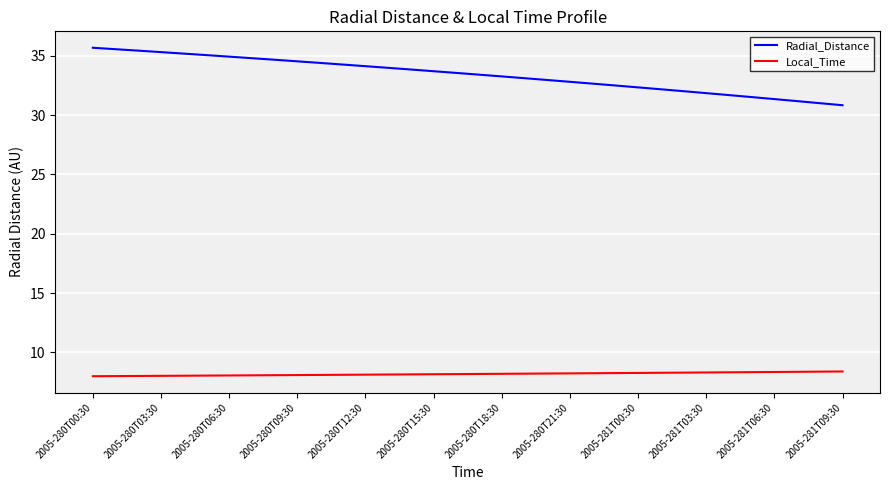

Which series has the largest total across all categories?

Radial_Distance